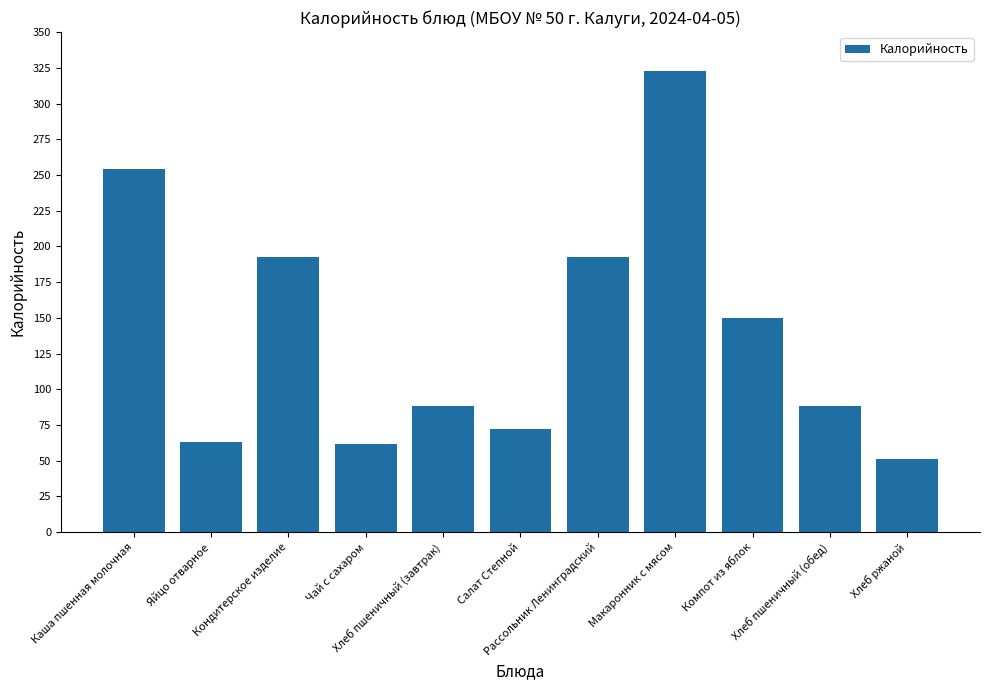

How many bars are there in total?

11